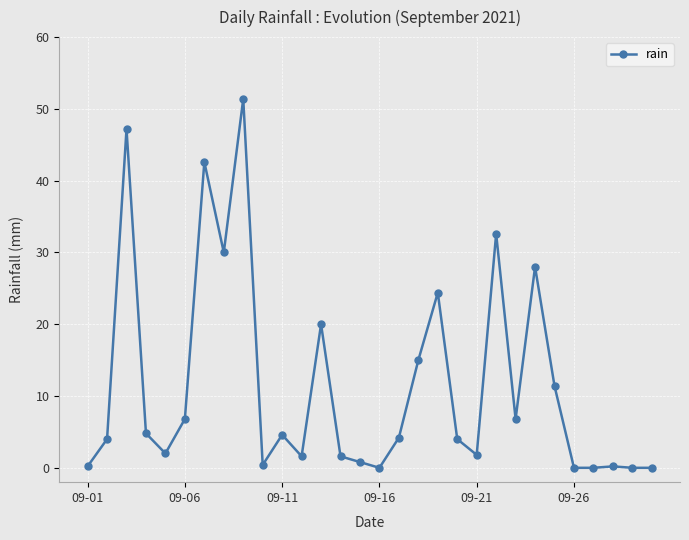

What is the value of the 8th point from the left?

30.0